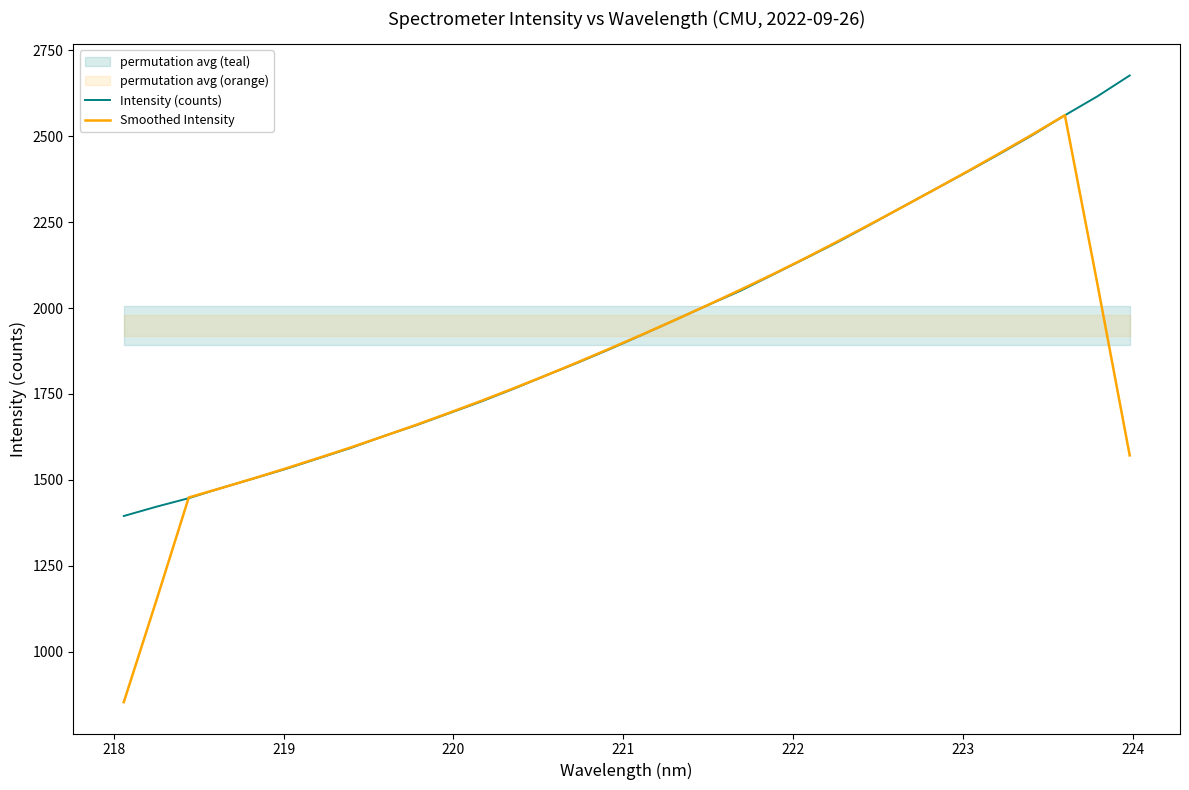

True or false: Smoothed Intensity and Intensity (counts) cross at least once.

True